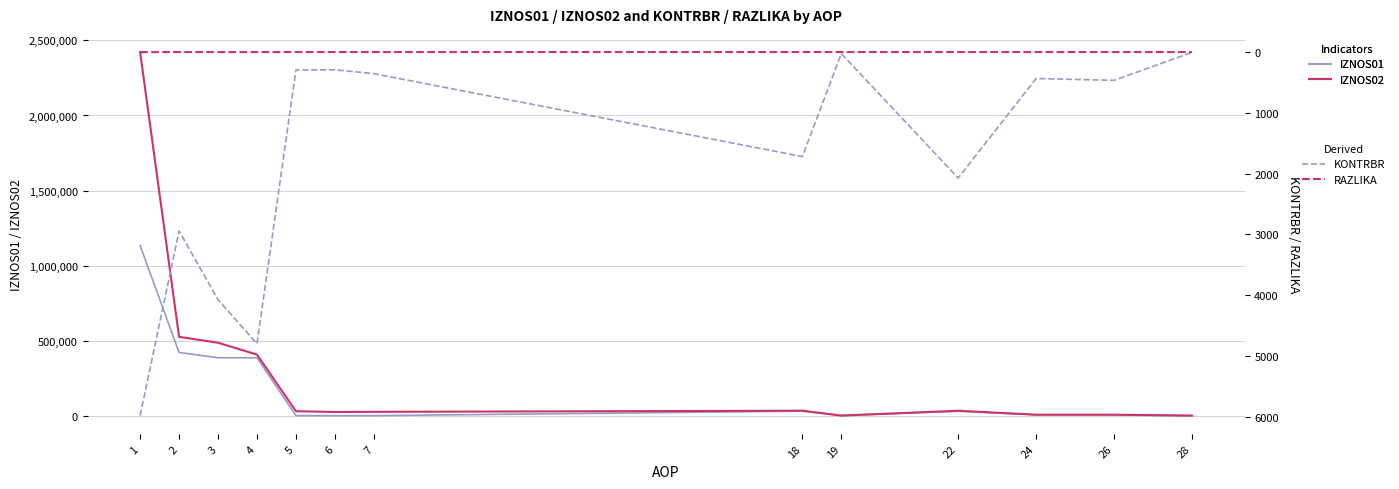

Which series has the widest spread of values?

IZNOS02